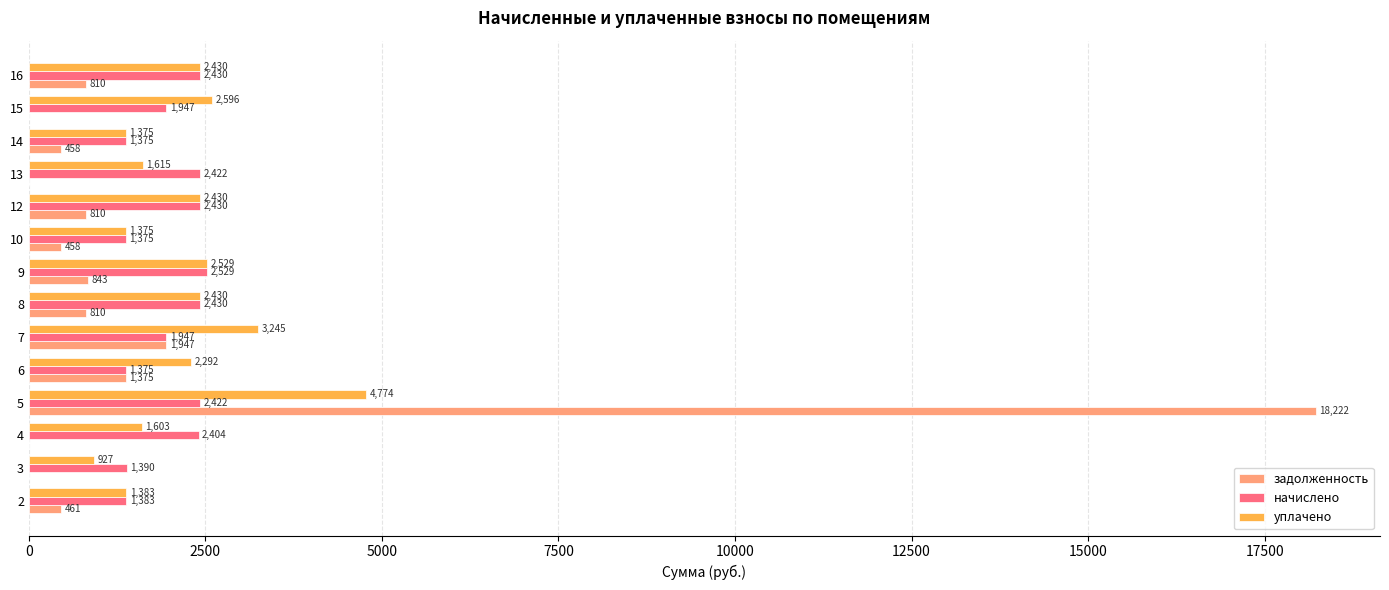

What are all the series names shown in the legend?

задолженность, начислено, уплачено